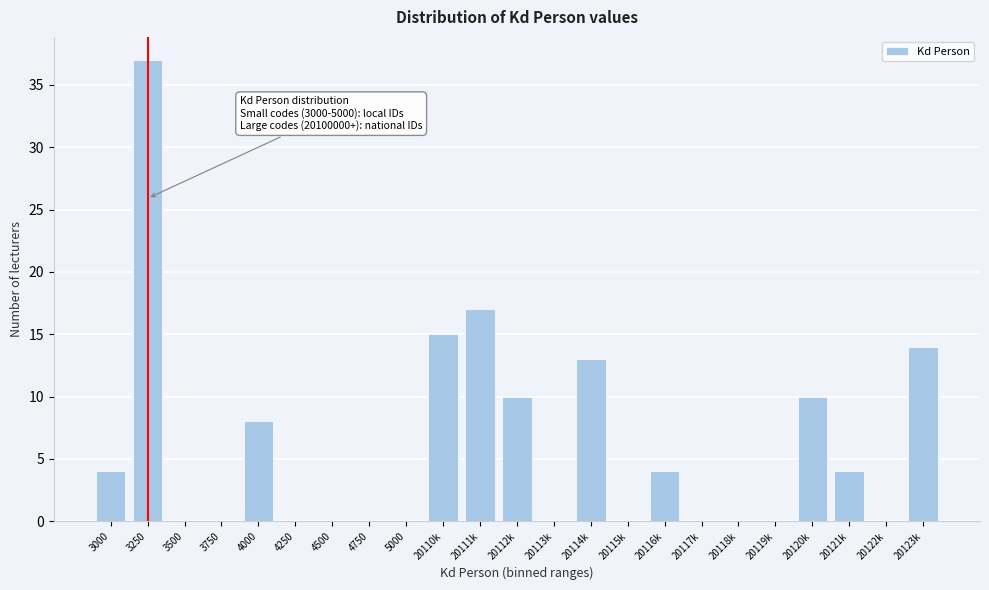

Reading left to right, extract all data points from this chart.

3000=4	3250=37	3500=0	3750=0	4000=8	4250=0	4500=0	4750=0	5000=0	20110k=15	20111k=17	20112k=10	20113k=0	20114k=13	20115k=0	20116k=4	20117k=0	20118k=0	20119k=0	20120k=10	20121k=4	20122k=0	20123k=14